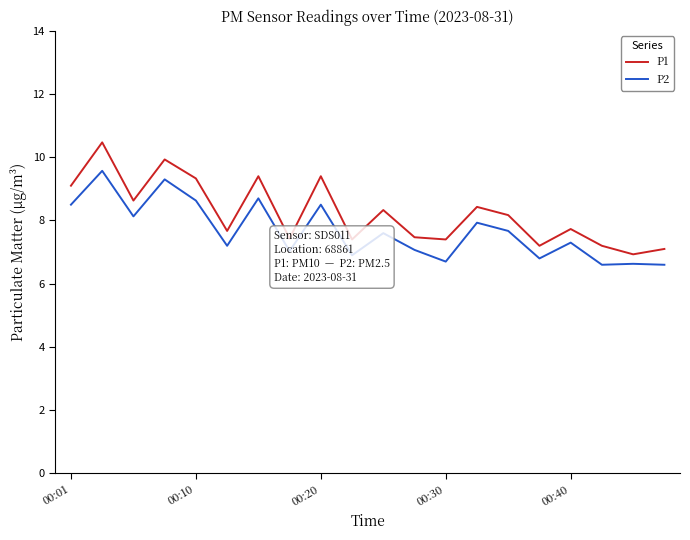

True or false: P2 and P1 cross at least once.

False